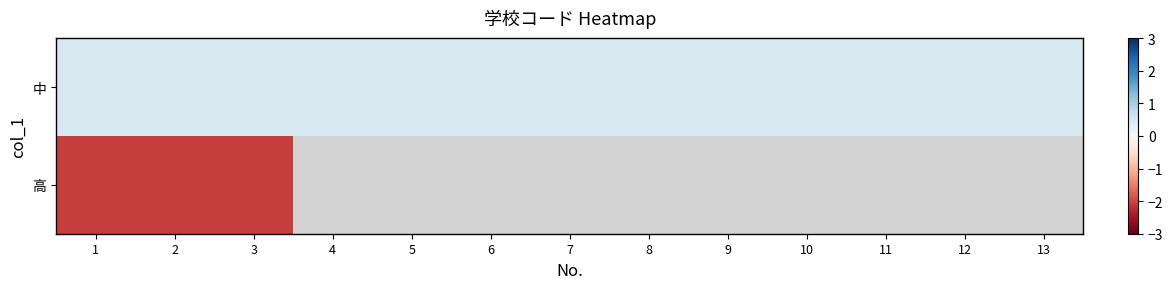

Where is 中 nearest to the value 0?

1